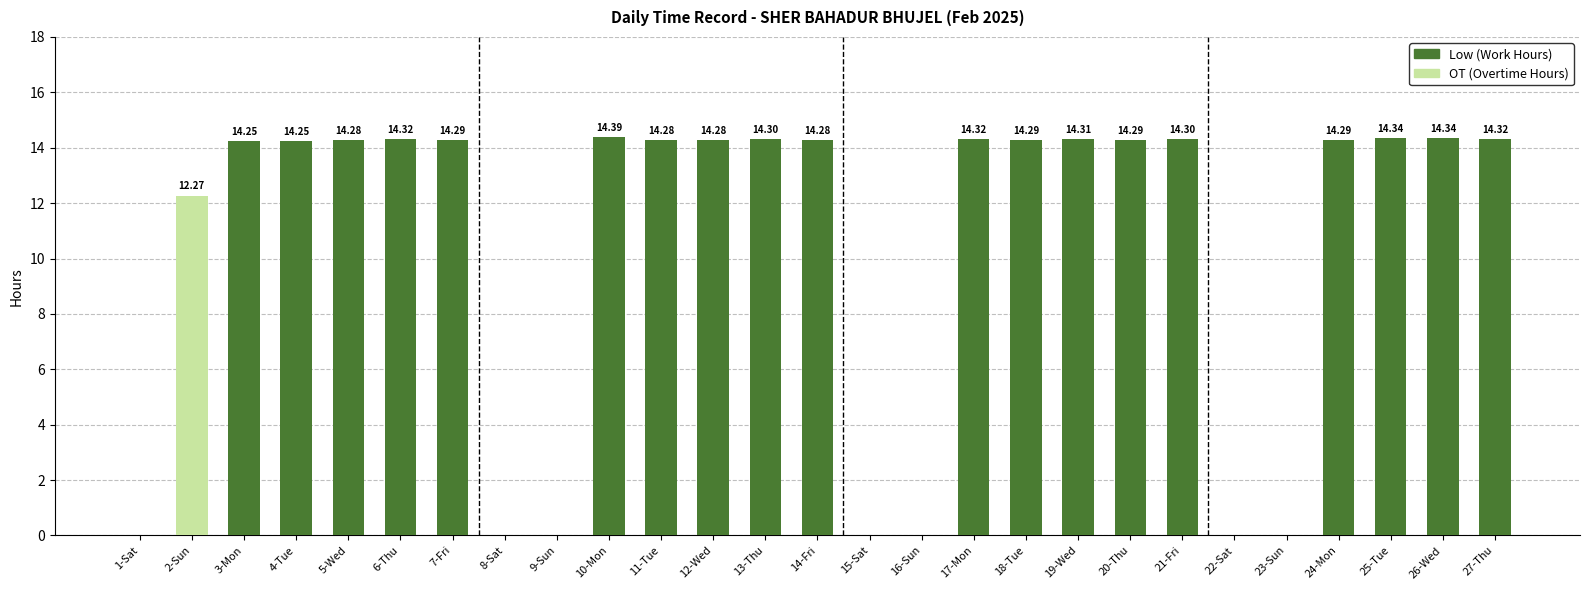

How many categories are shown in the chart?

27